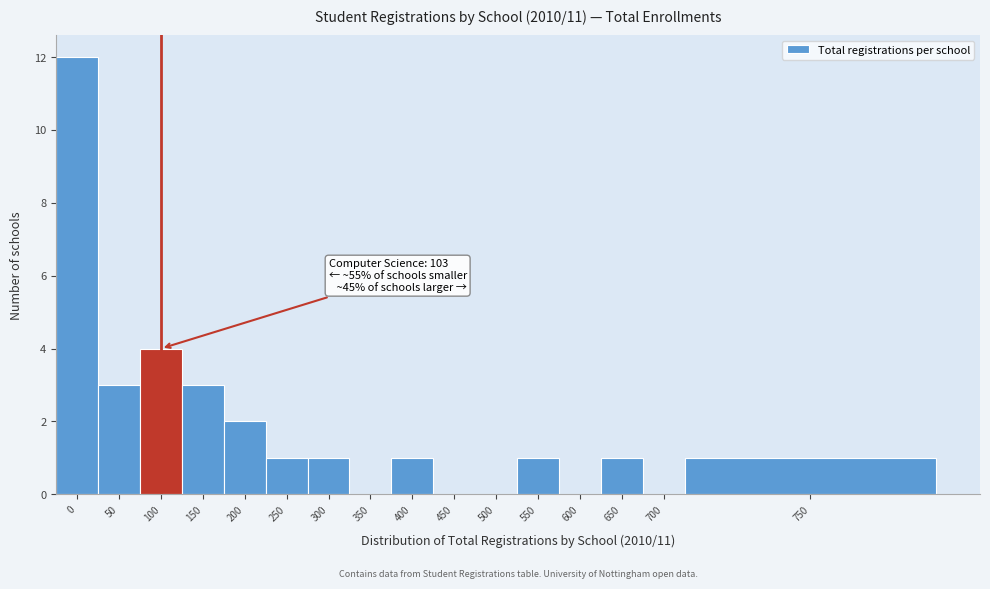

Reading right to left, what are all the values shown in this chart?

750=1	700=0	650=1	600=0	550=1	500=0	450=0	400=1	350=0	300=1	250=1	200=2	150=3	100=4	50=3	0=12